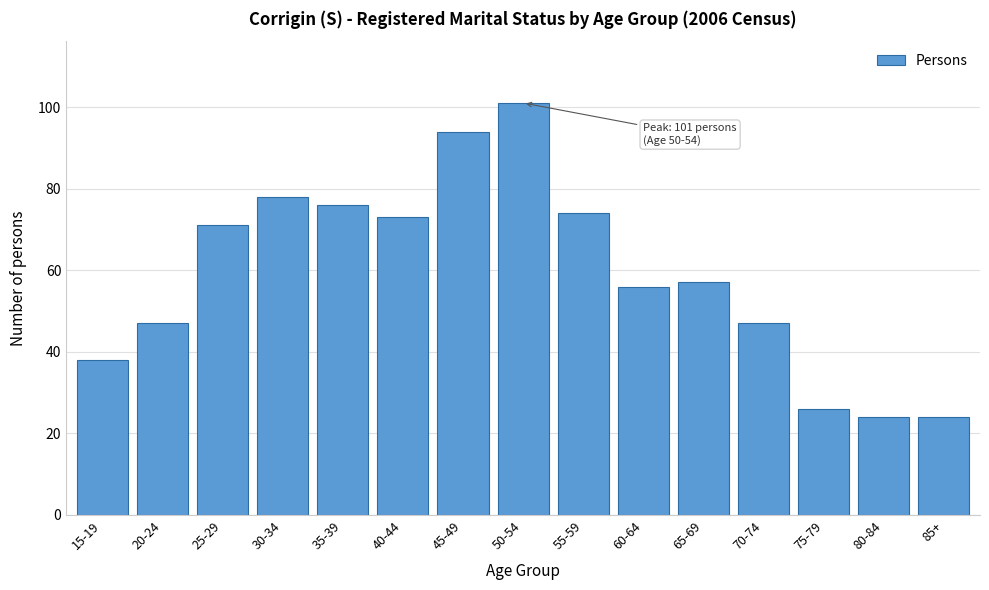

Reading right to left, what are all the values shown in this chart?

24	24	26	47	57	56	74	101	94	73	76	78	71	47	38